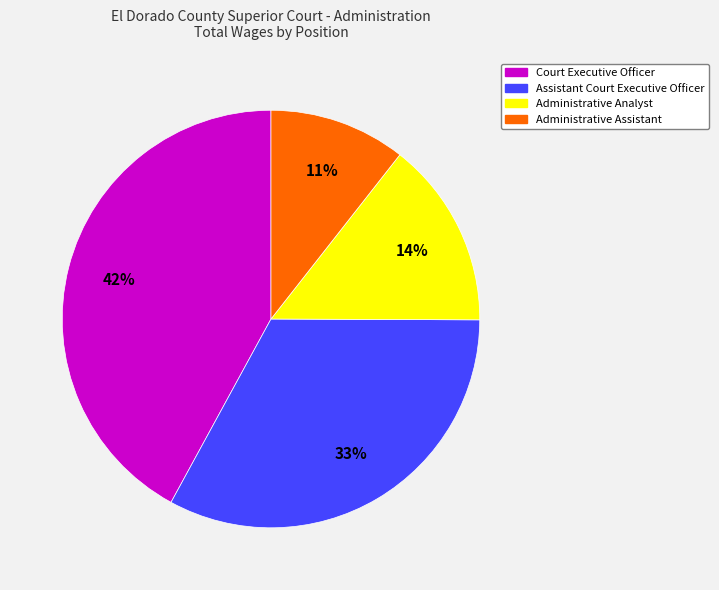

Is the sum of Court Executive Officer and Assistant Court Executive Officer greater than half?

Yes